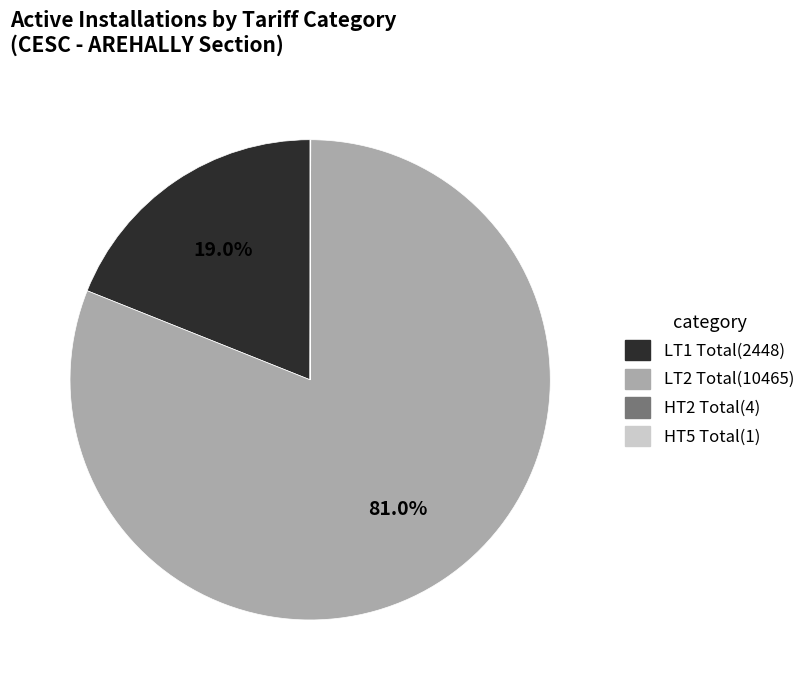

Is there any slice that represents more than half of the pie?

Yes